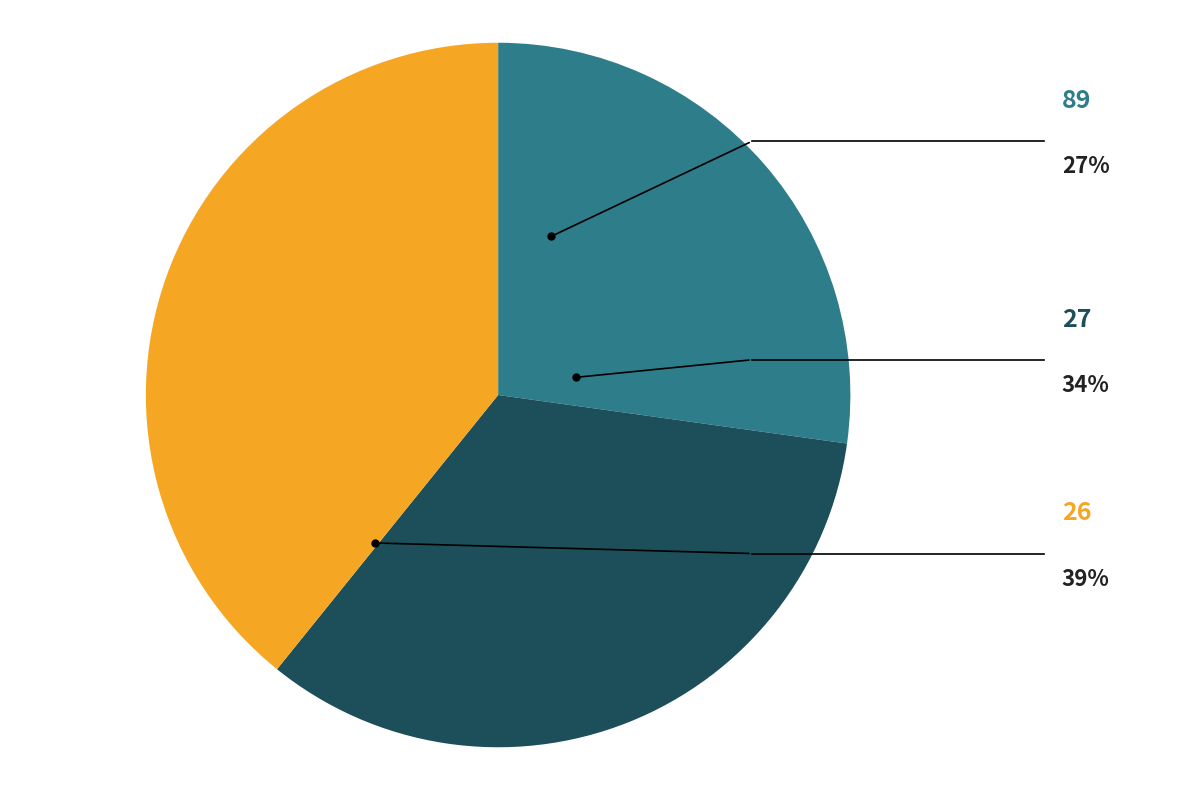

The 27 slice represents 27% of the pie. True or false?

False